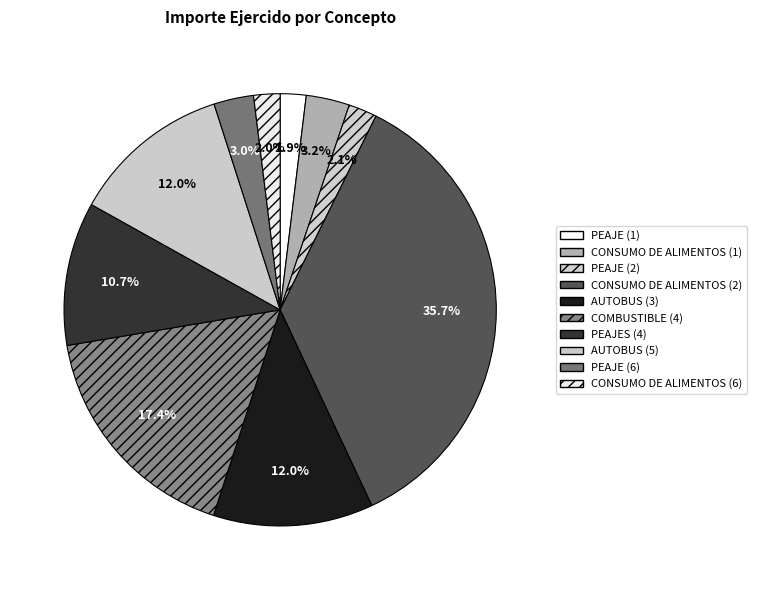

Does PEAJE (1) account for over 50% of the chart?

No